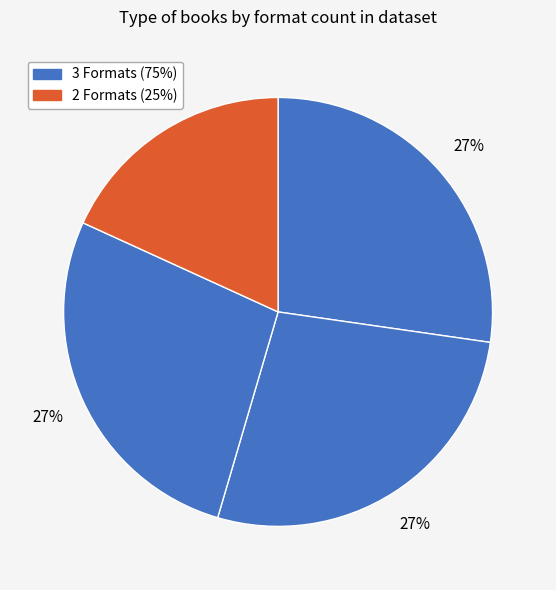

How many slices are in this pie chart?

4